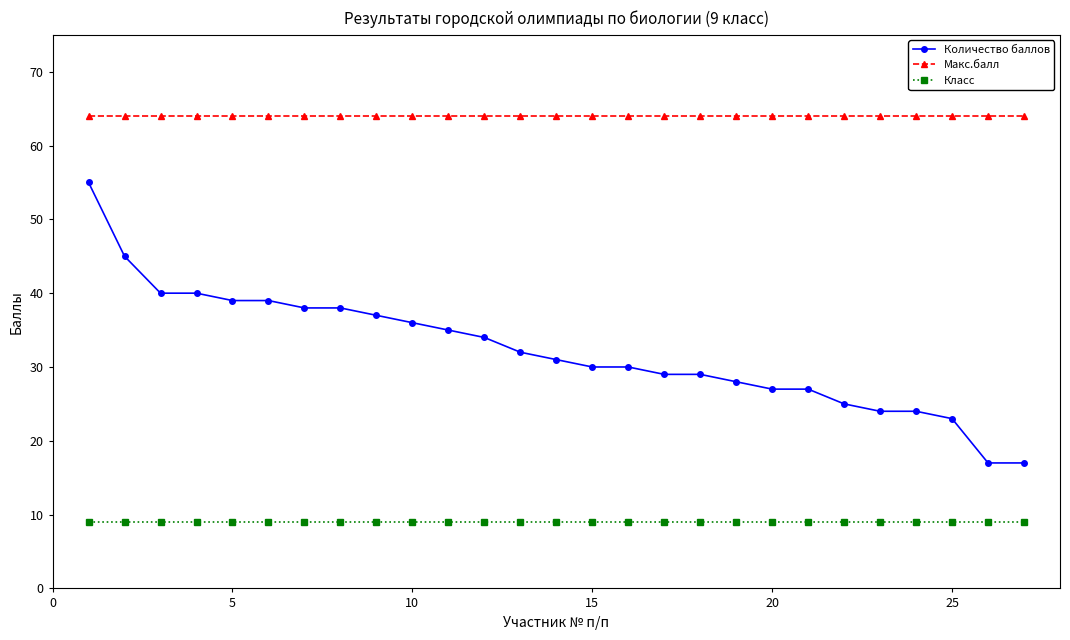

List the series in order of their overall mean, lowest first.

Класс, Количество баллов, Макс.балл